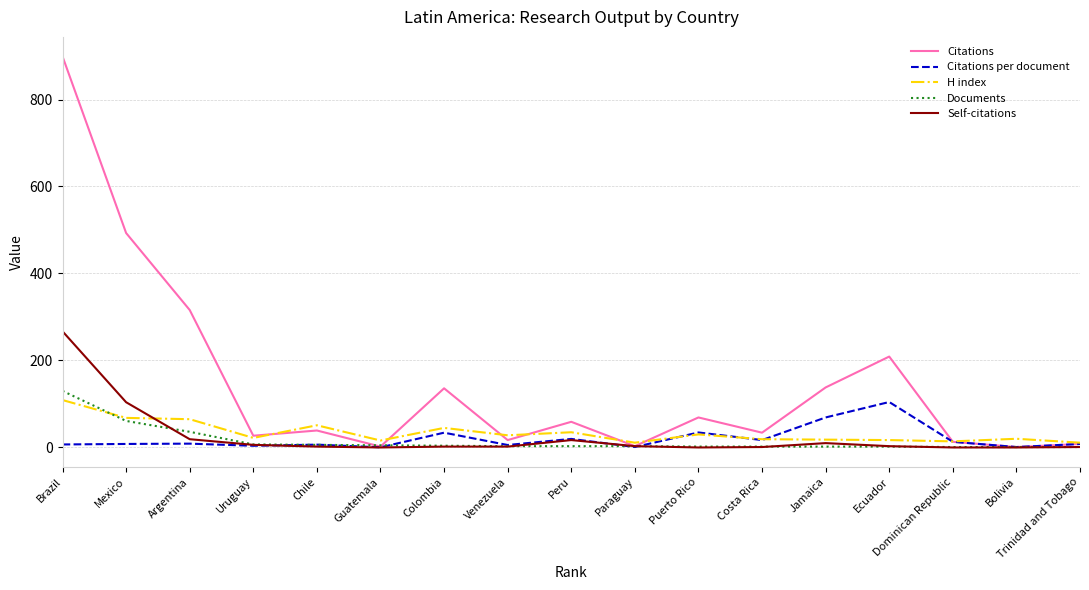

Which series has the largest range (max minus min)?

Citations